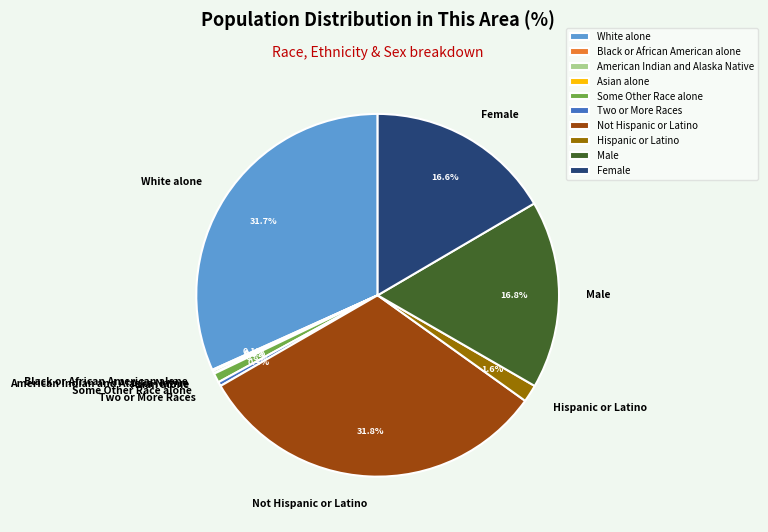

Is Female the majority of the pie?

No